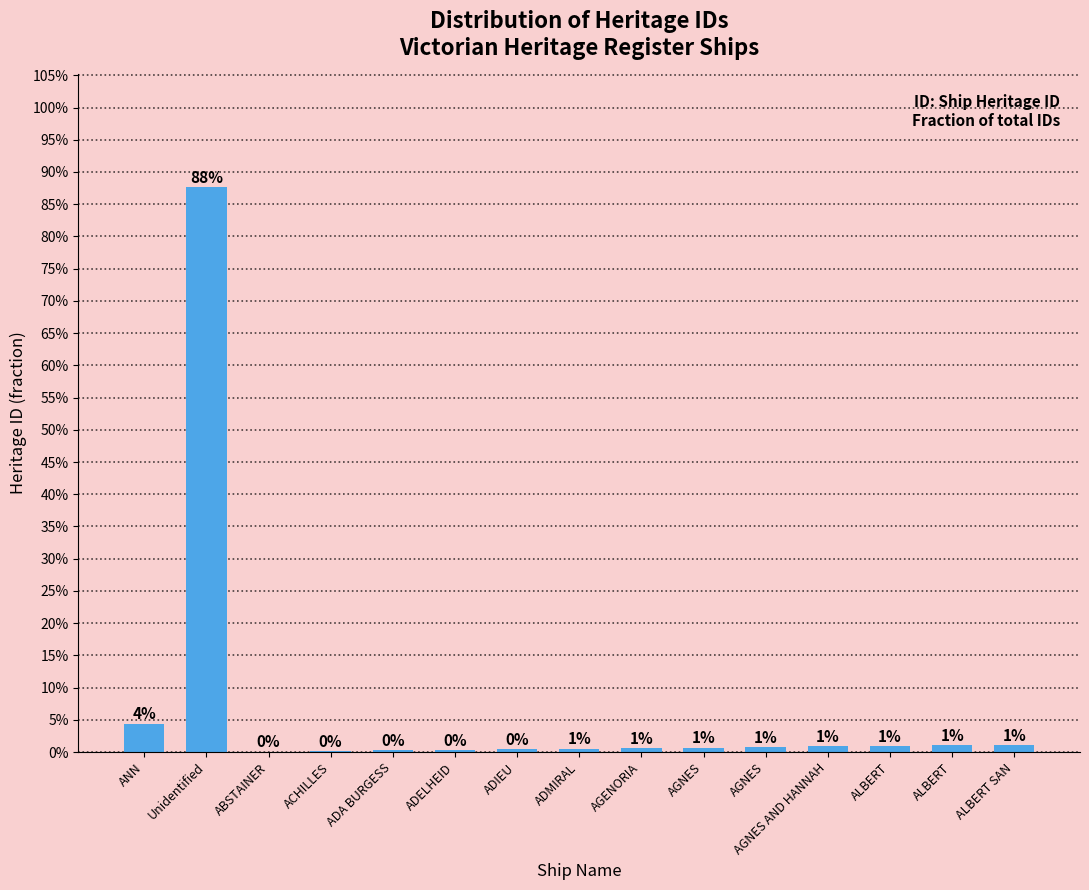

What is the label of the 12th bar from the right?

ACHILLES